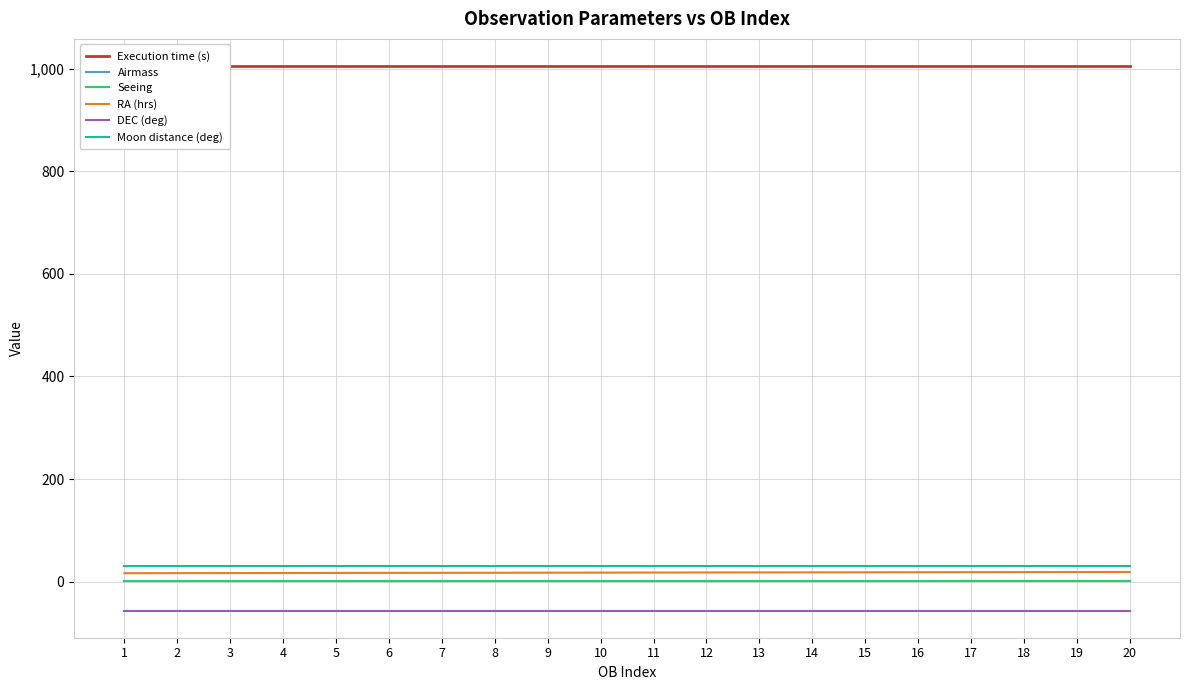

What are all the series names shown in the legend?

Execution time (s), Airmass, Seeing, RA (hrs), DEC (deg), Moon distance (deg)